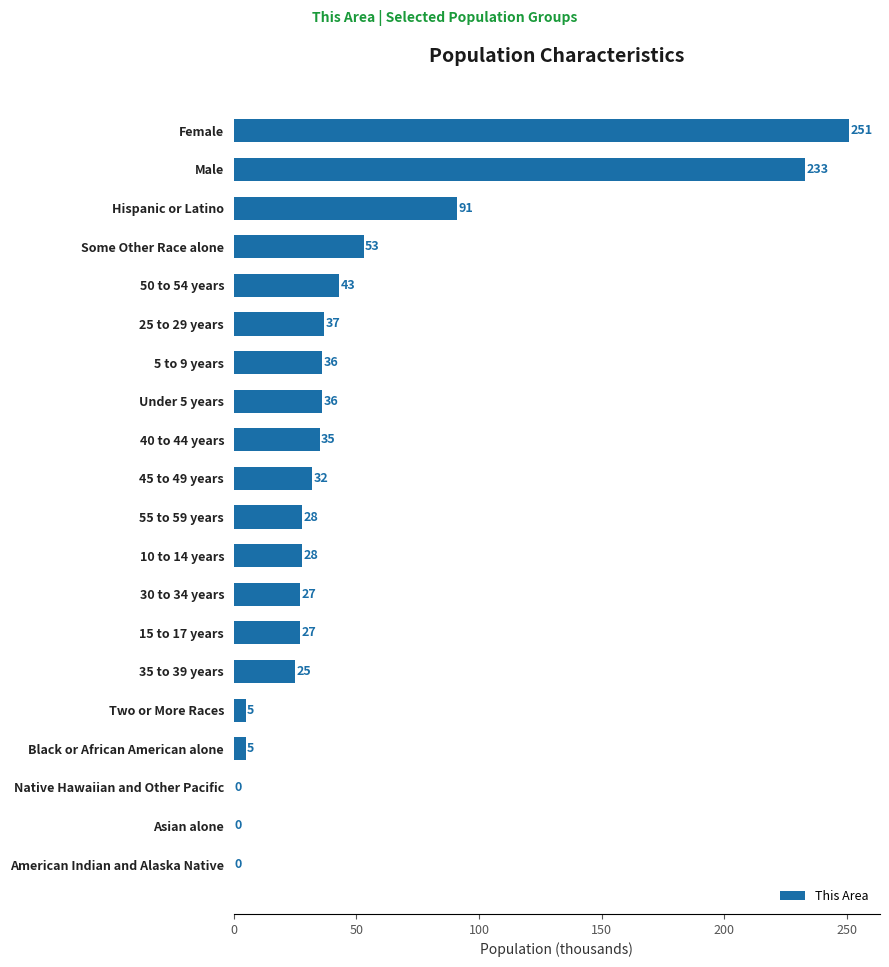

Does the chart contain stacked bars?

No